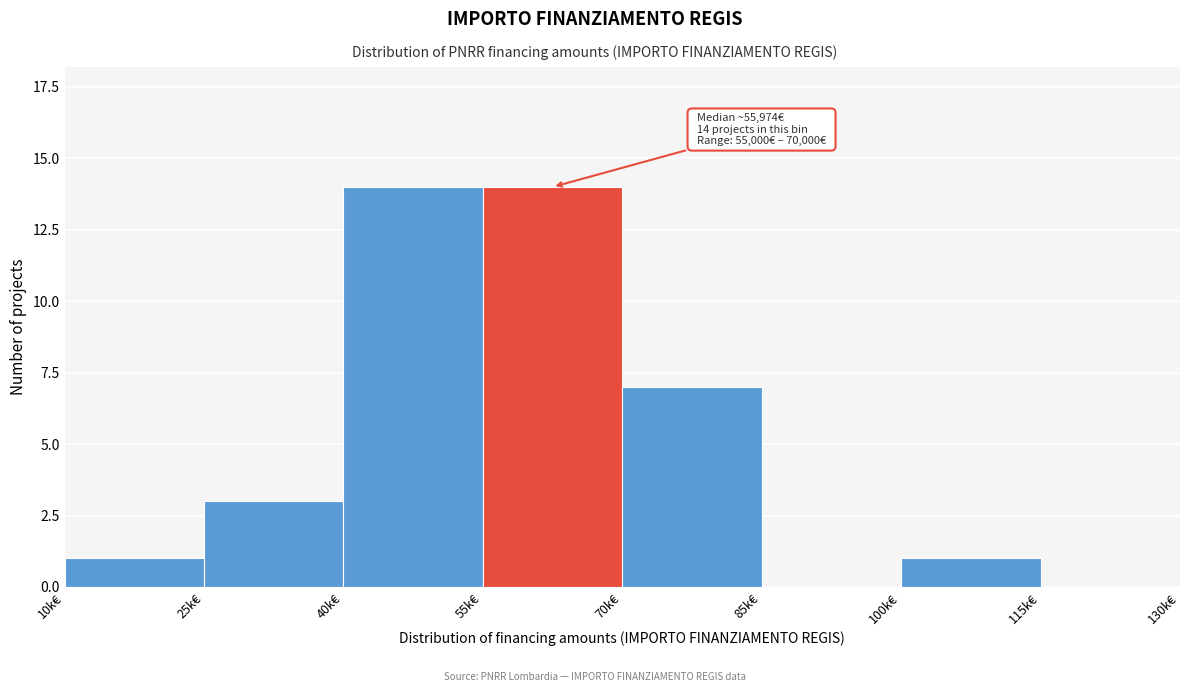

Reading left to right, what are all the values shown in this chart?

10k€=1	25k€=3	40k€=14	55k€=14	70k€=7	85k€=0	100k€=1	115k€=0